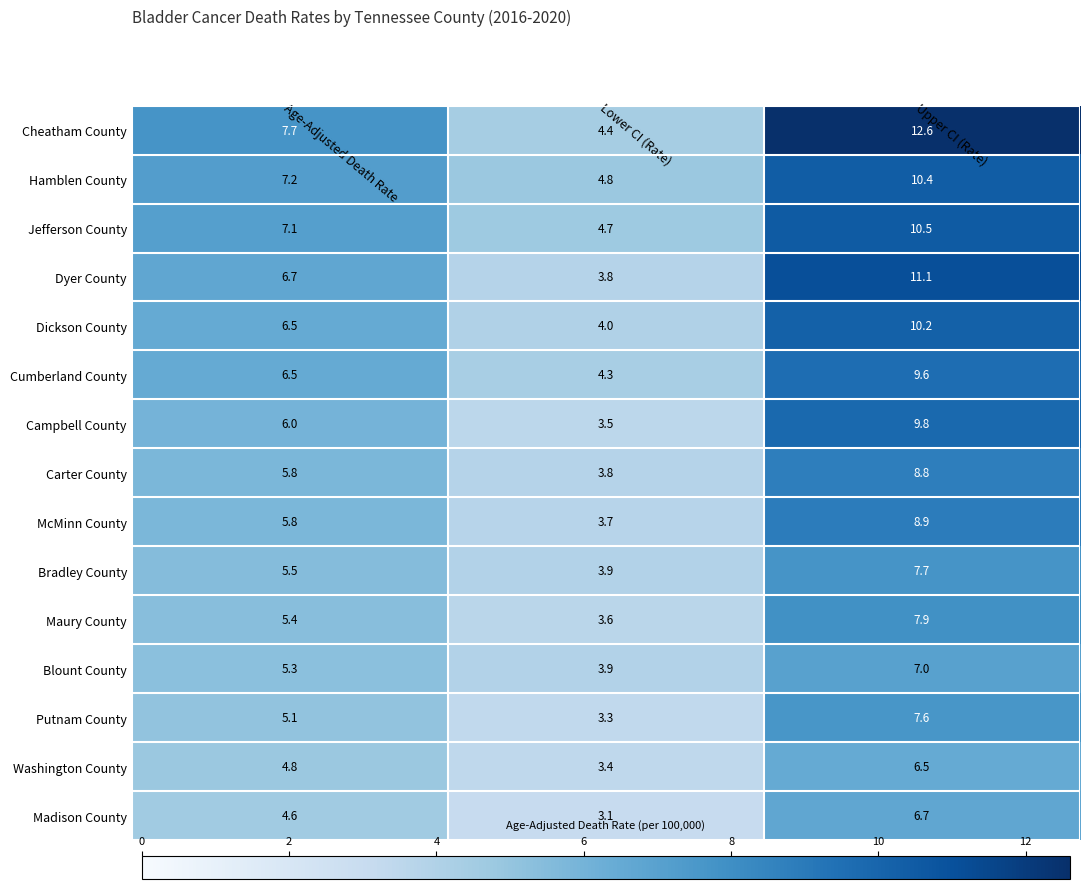

Which category has the lowest value in the Jefferson County series?

Lower CI (Rate)